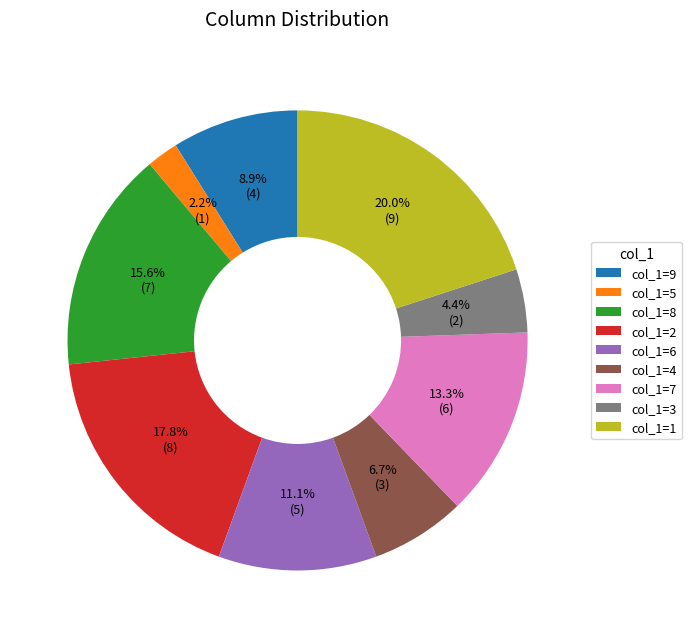

Which slice is the largest?

col_1=1